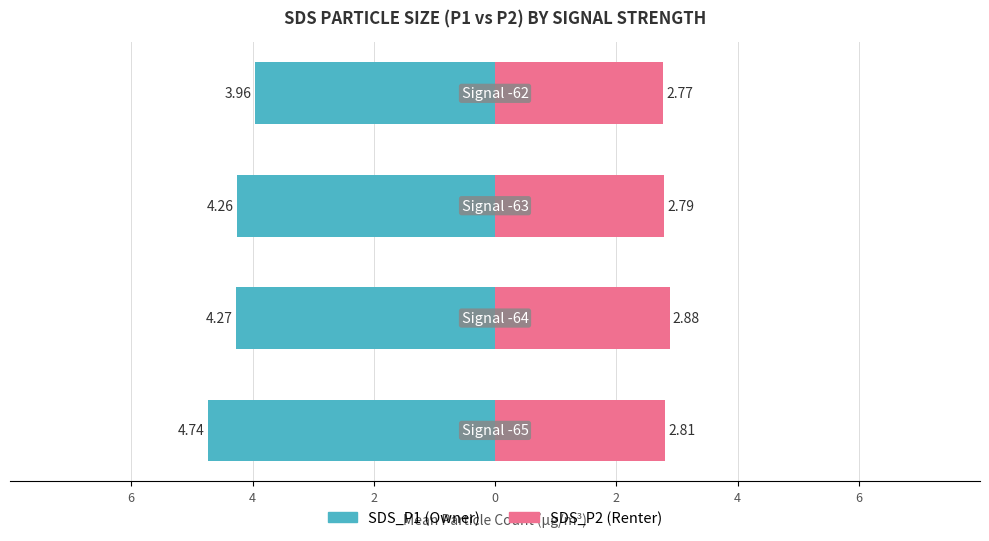

Count the SDS_P2 values in the range 2 to 3.

4